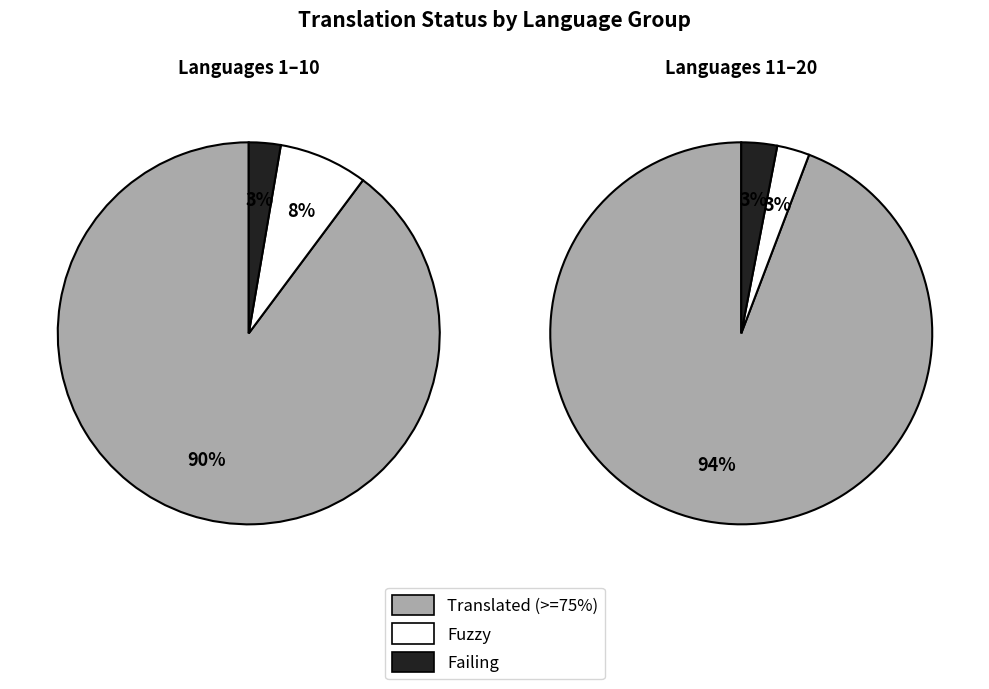

Do 9 and 2 together represent more than half of the pie?

No